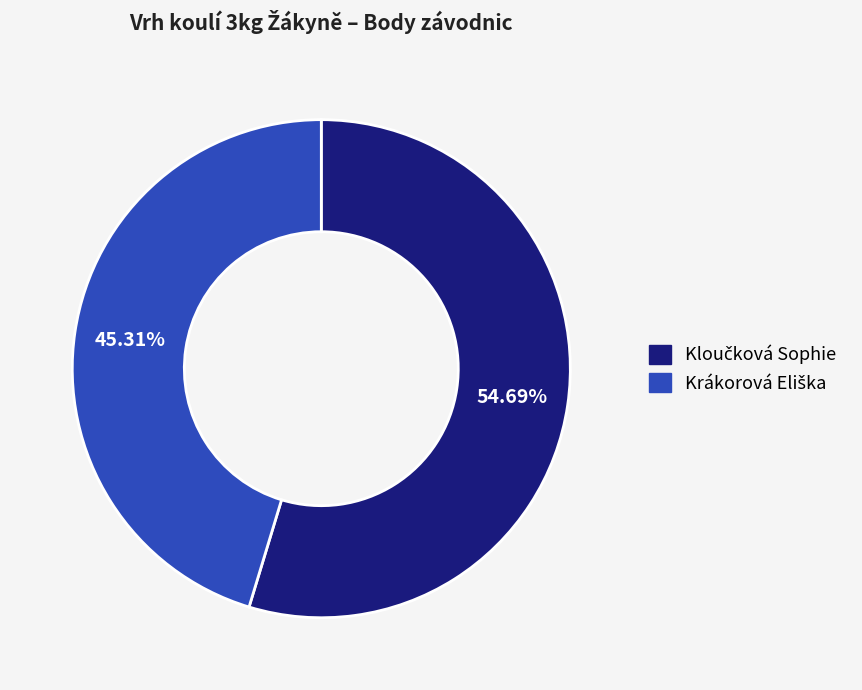

Count the number of slices in the pie.

2